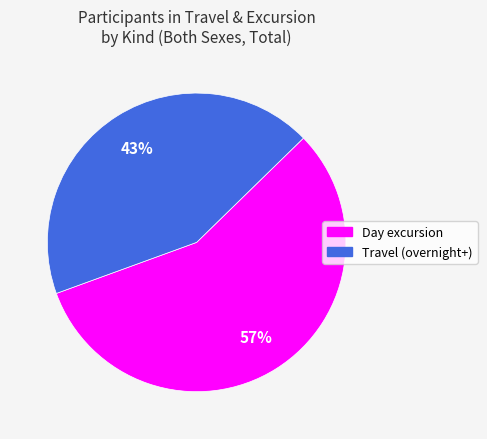

How many segments does this pie chart have?

2